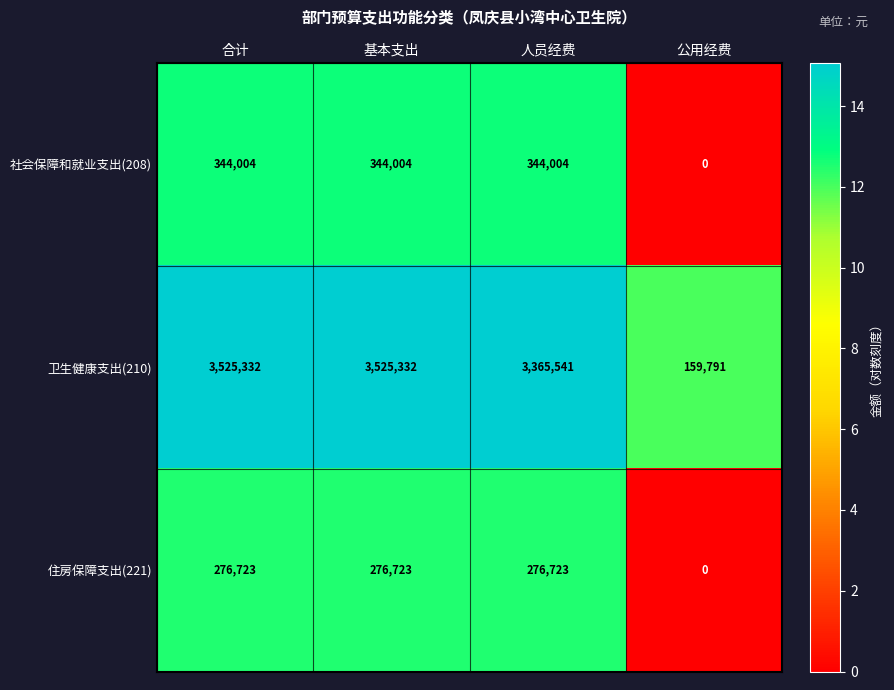

Reading left to right, transcribe all the data shown in this chart.

社会保障和就业支出(208): 合计=344004	基本支出=344004	人员经费=344004	公用经费=0
卫生健康支出(210): 合计=3525332	基本支出=3525332	人员经费=3365541	公用经费=159791
住房保障支出(221): 合计=276723	基本支出=276723	人员经费=276723	公用经费=0